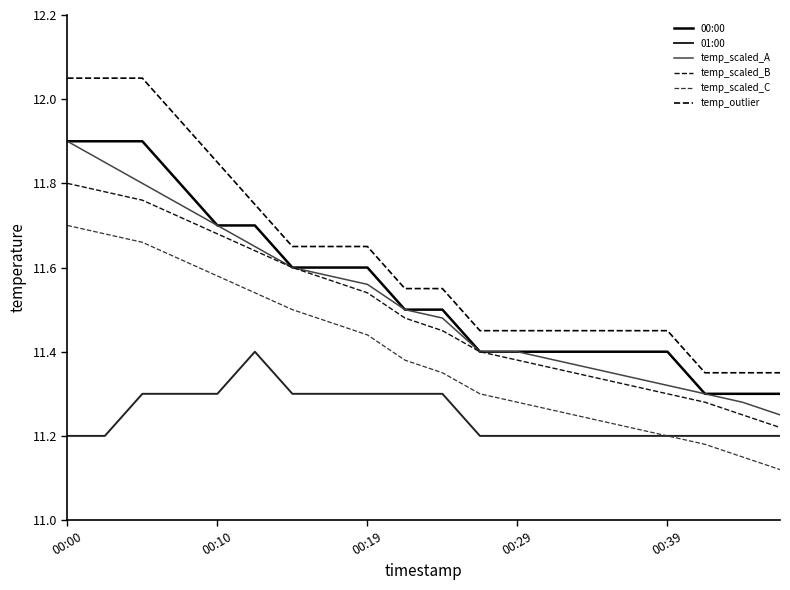

Which series has the widest spread of values?

temp_outlier